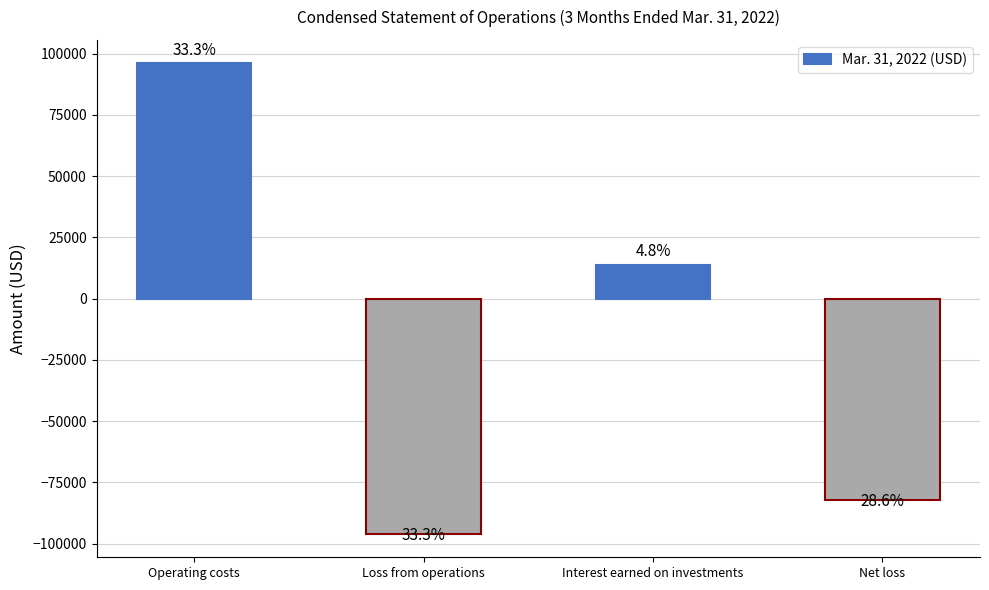

How many bars are there in total?

4